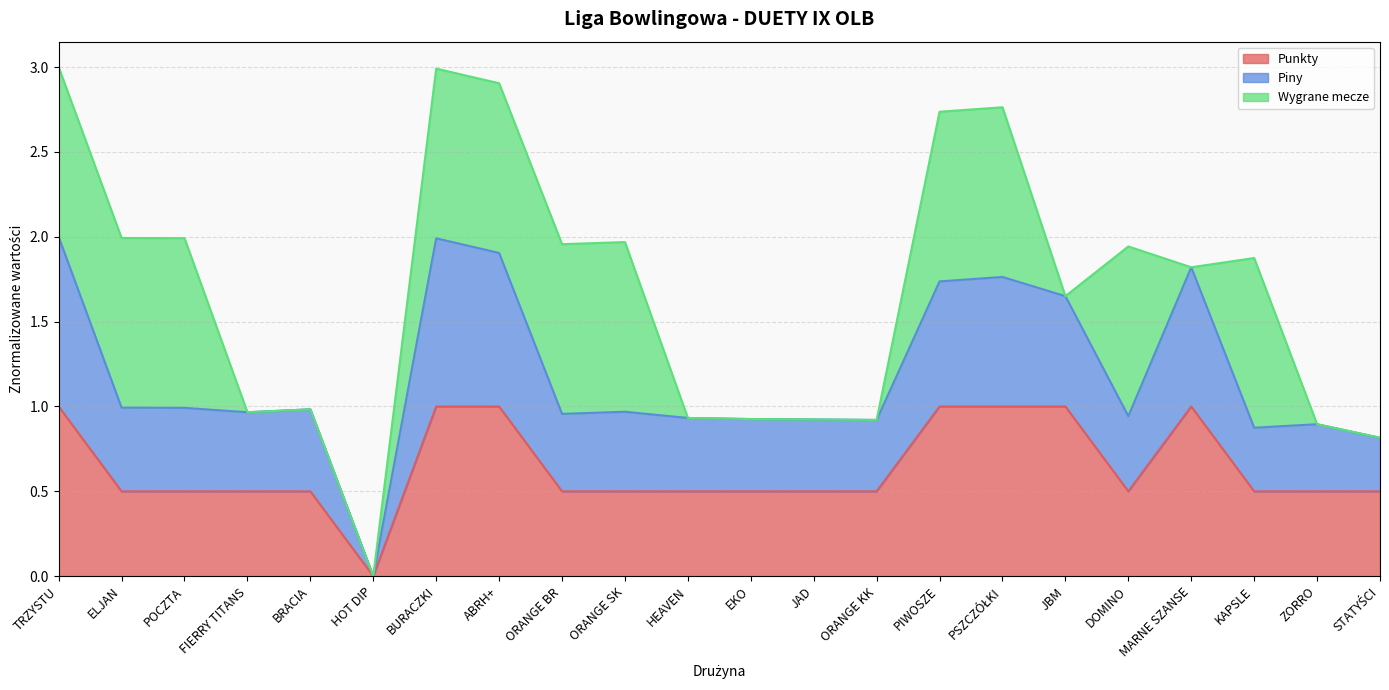

What is the total value across all series at ZORRO?

0.9